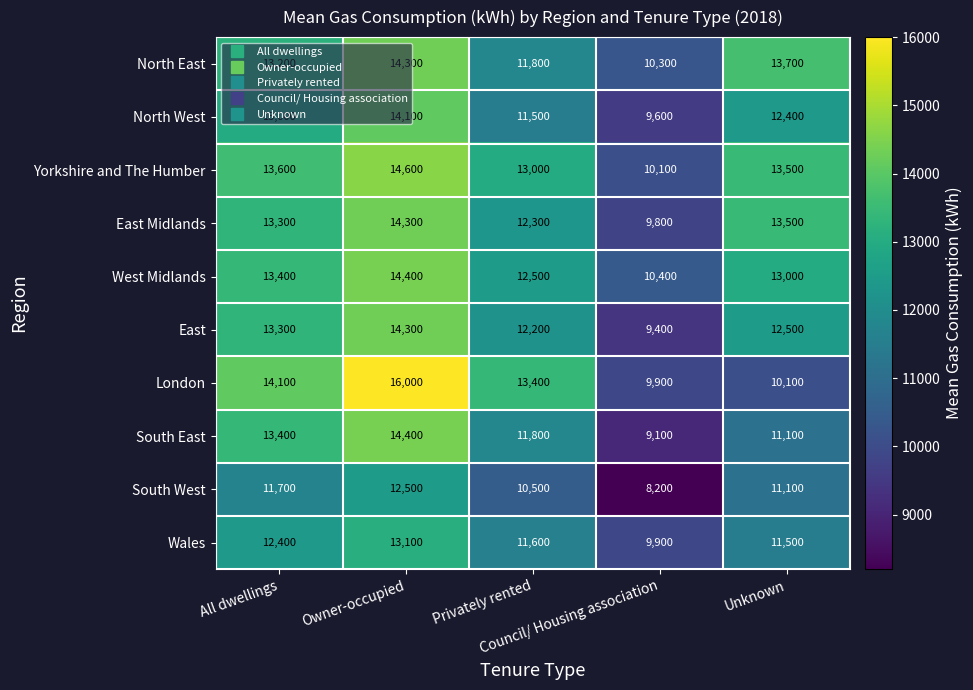

How many data points in South West are less than 11100?

2